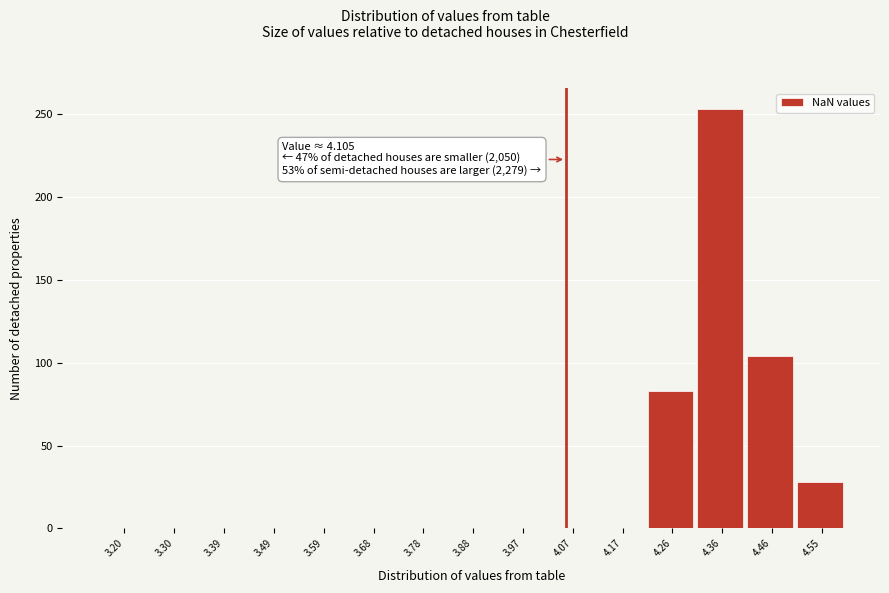

Reading left to right, transcribe all the data shown in this chart.

3.20=0	3.30=0	3.39=0	3.49=0	3.59=0	3.68=0	3.78=0	3.88=0	3.97=0	4.07=0	4.17=0	4.26=83	4.36=253	4.46=104	4.55=28